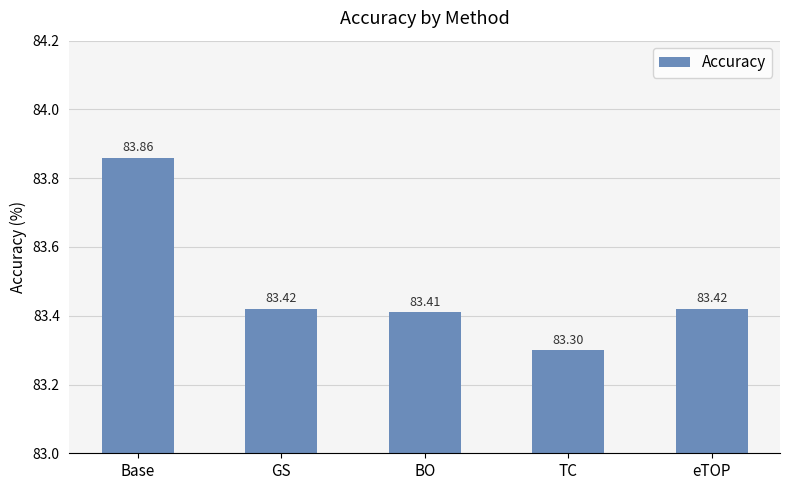

Where is the data nearest to the value 83?

TC